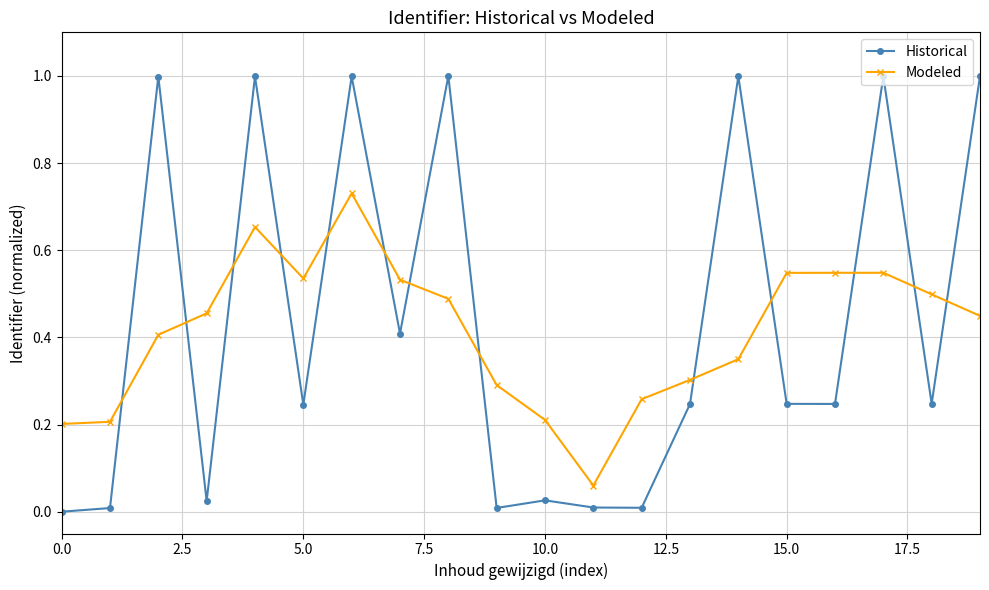

What is the difference between the second highest and minimum values in the Historical series?

1.0